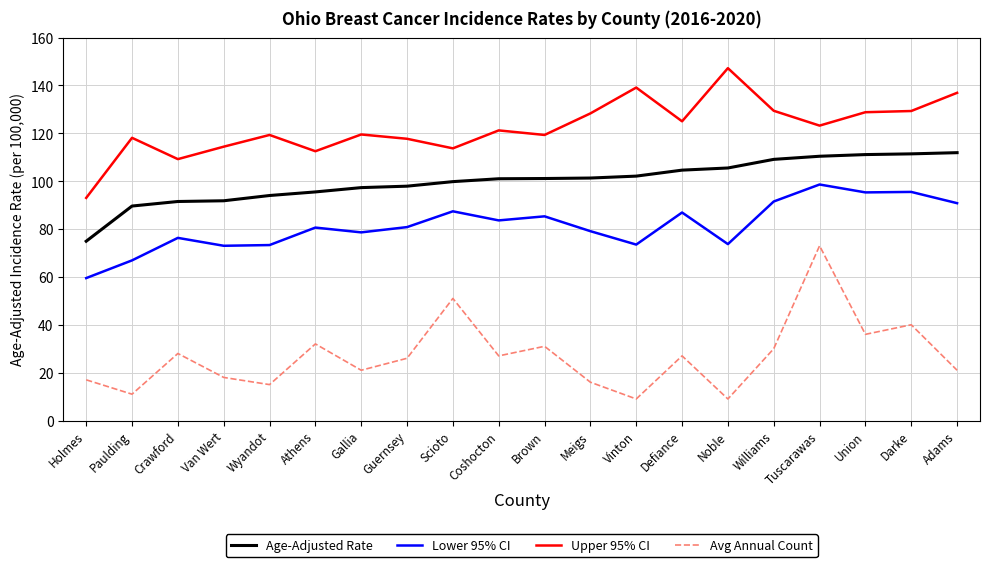

List the series in order of their peak value, lowest first.

Avg Annual Count, Lower 95% CI, Age-Adjusted Rate, Upper 95% CI